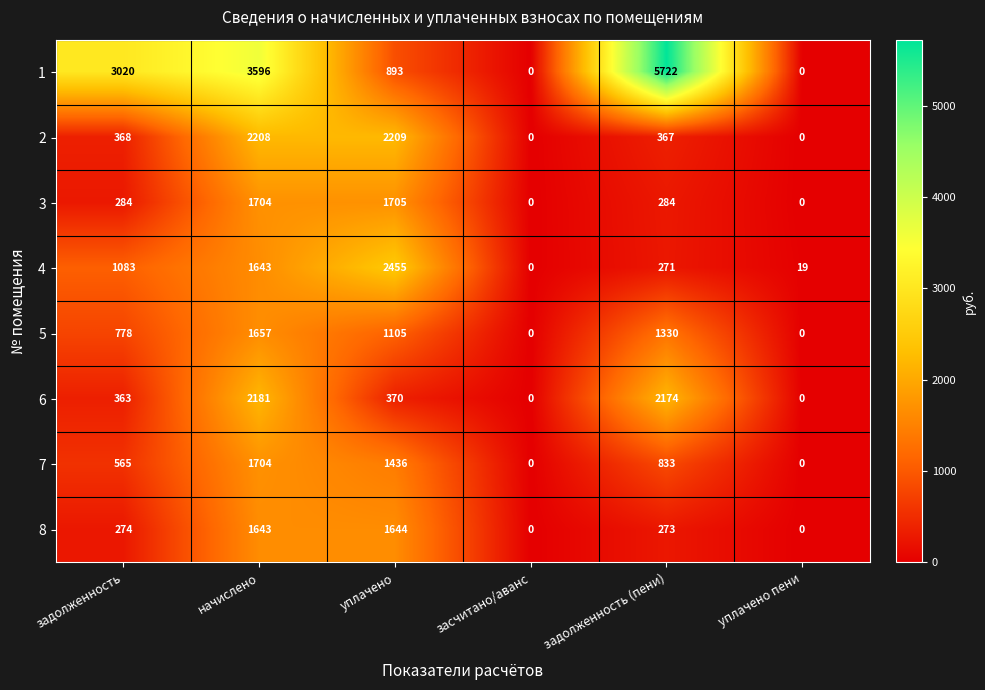

Is the value of 4 at уплачено greater than the value of 6 at уплачено?

Yes